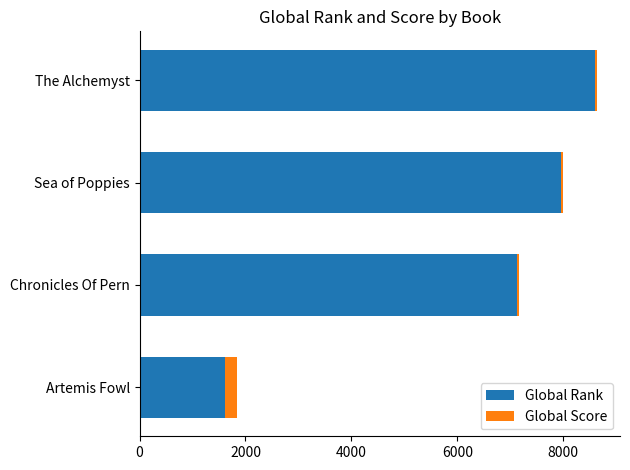

At which category is the sum across all series the highest?

The Alchemyst